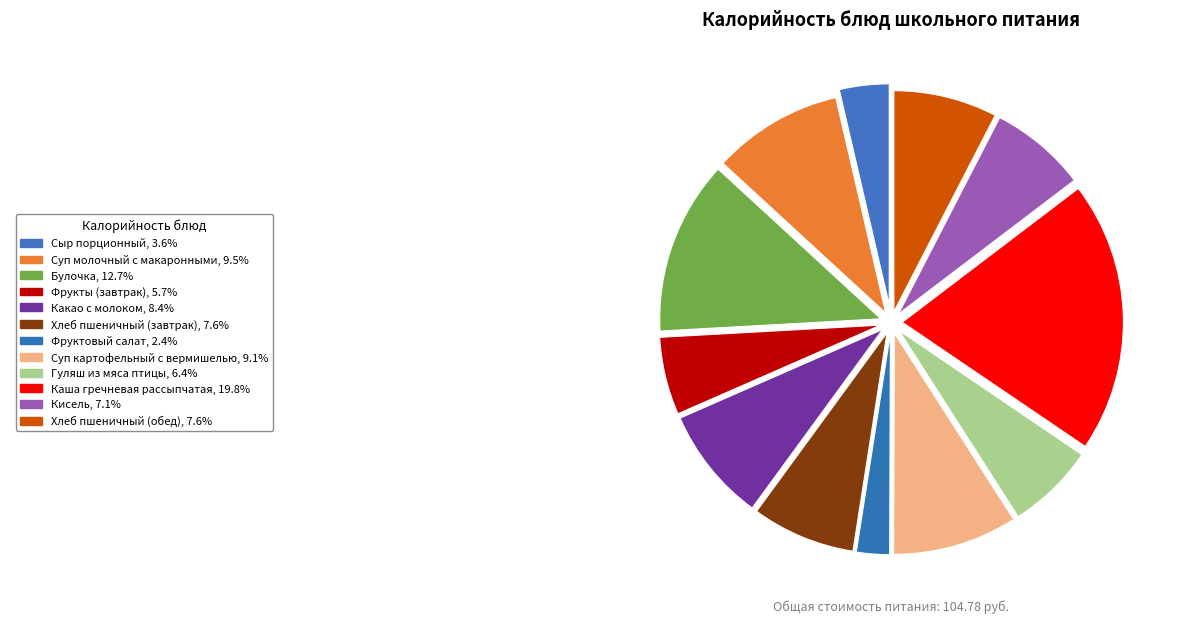

Is there any slice that represents more than half of the pie?

No